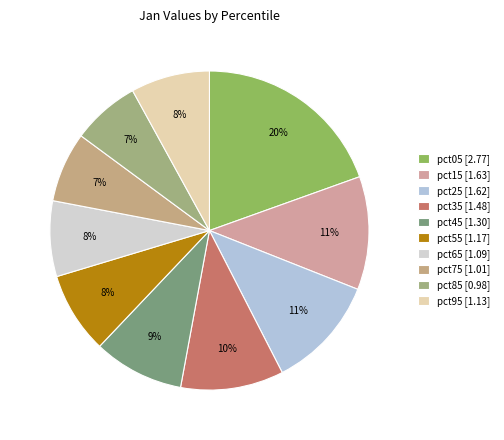

To the nearest percent, what is the difference between the largest and smallest slice percentages?

13%